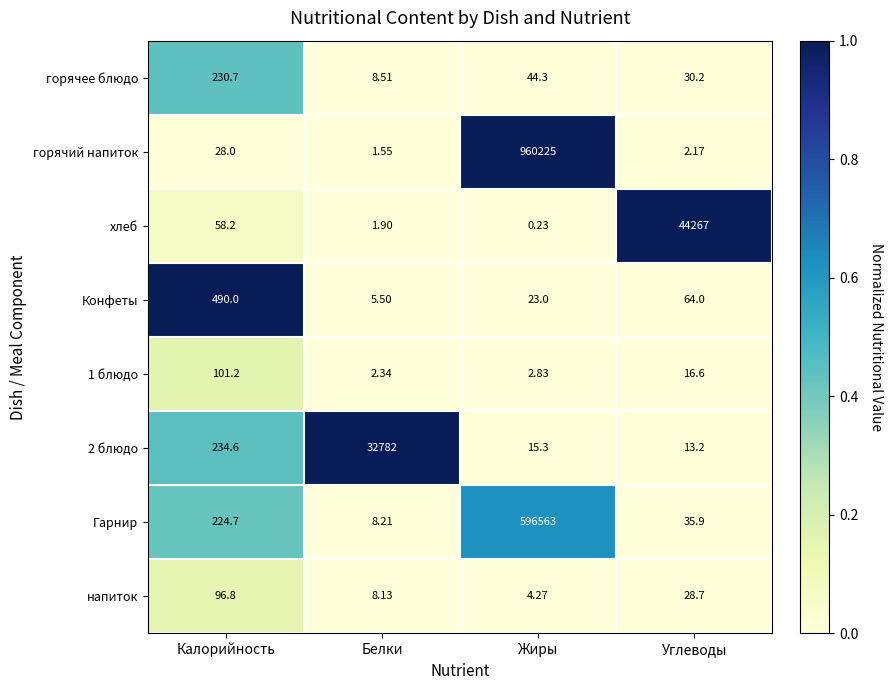

Where is хлеб nearest to the value 22133?

Калорийность